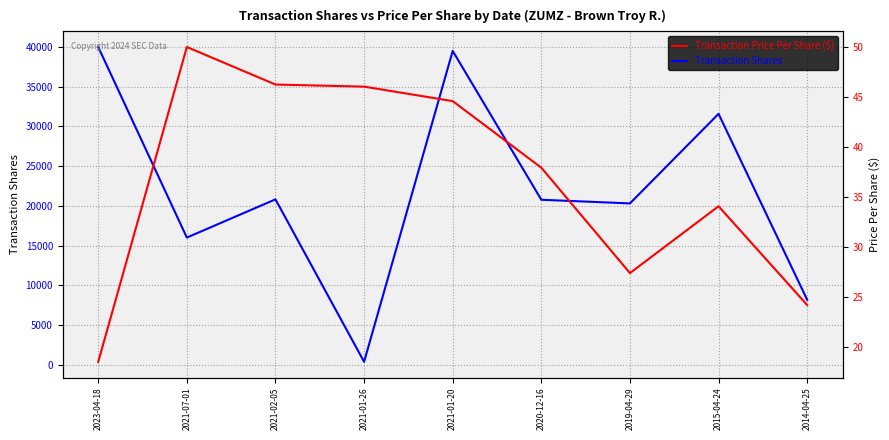

Which series changed the most between 2021-07-01 and 2019-04-29?

Transaction Shares